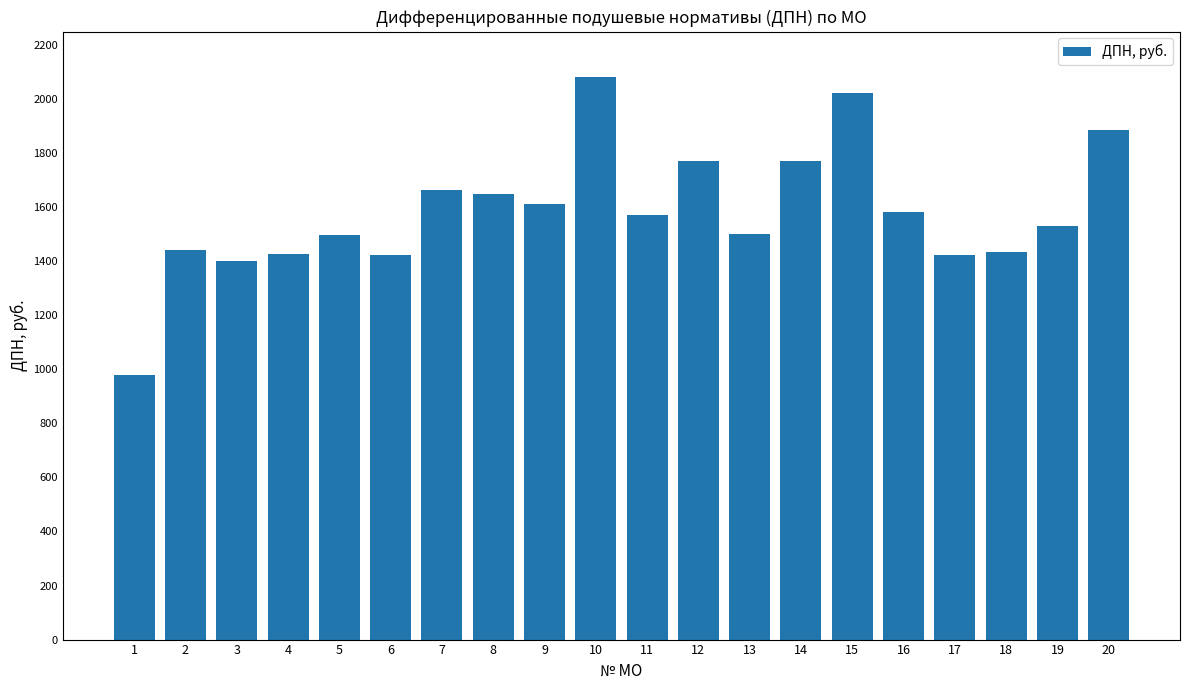

What is the greatest value displayed?

2083.1